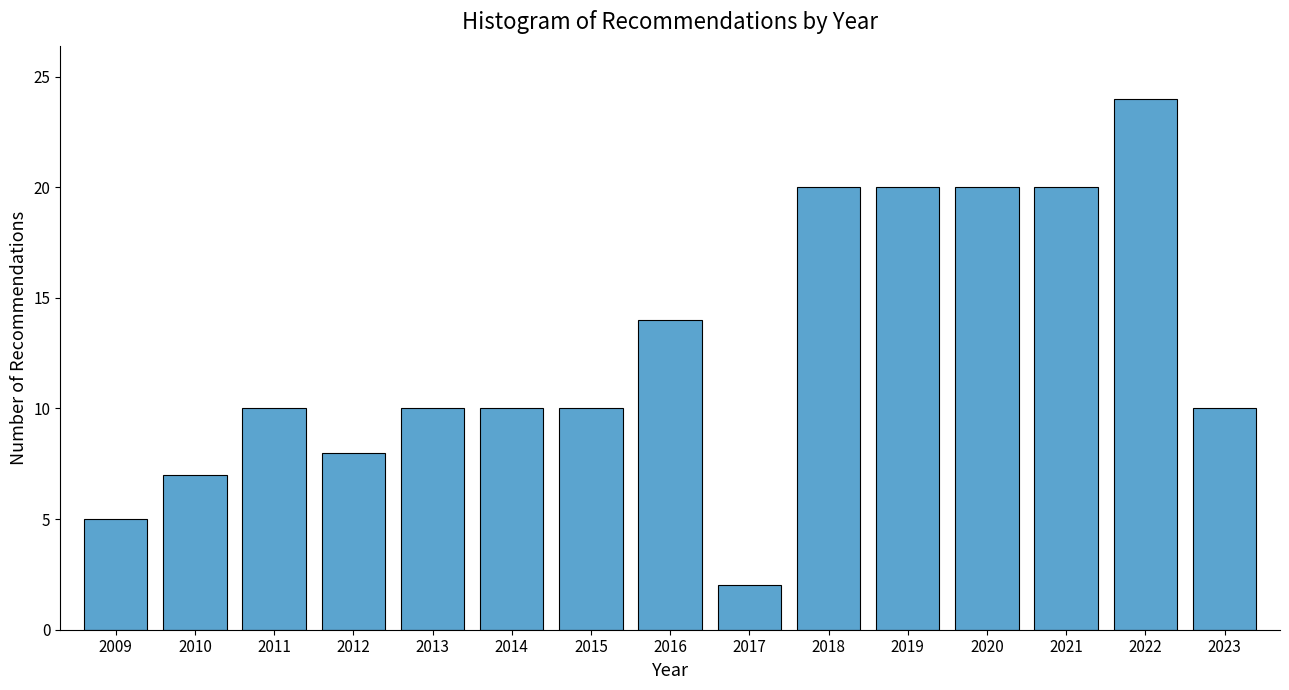

Which range on the x-axis has the tallest bar?

2021.5 to 2022.5